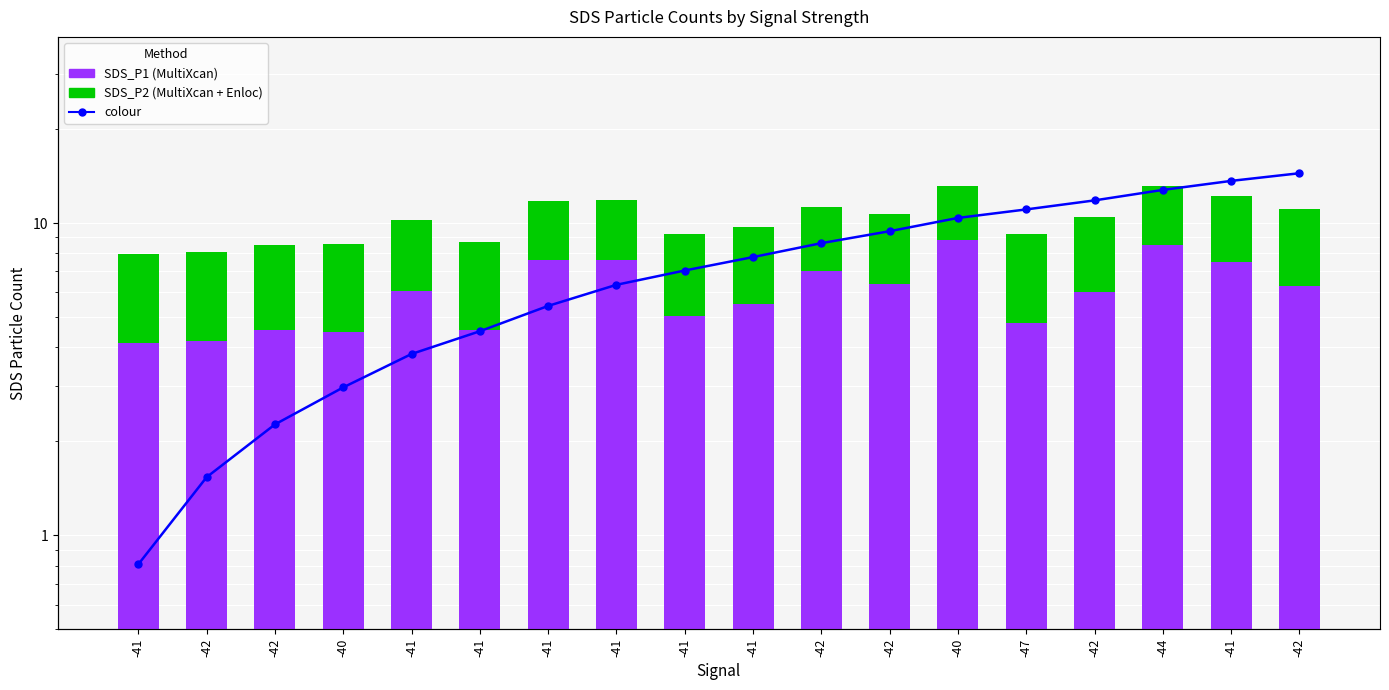

Between -42 and -41, which is larger?

-41